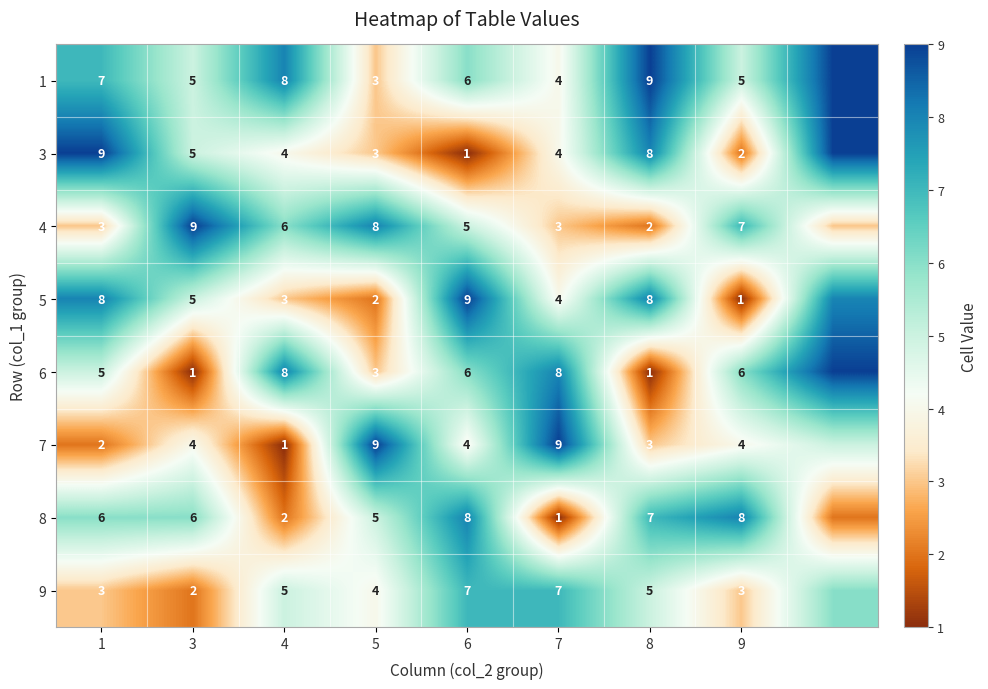

At 9, list the series in order from largest to smallest.

8, 4, 6, 1, 7, 9, 3, 5